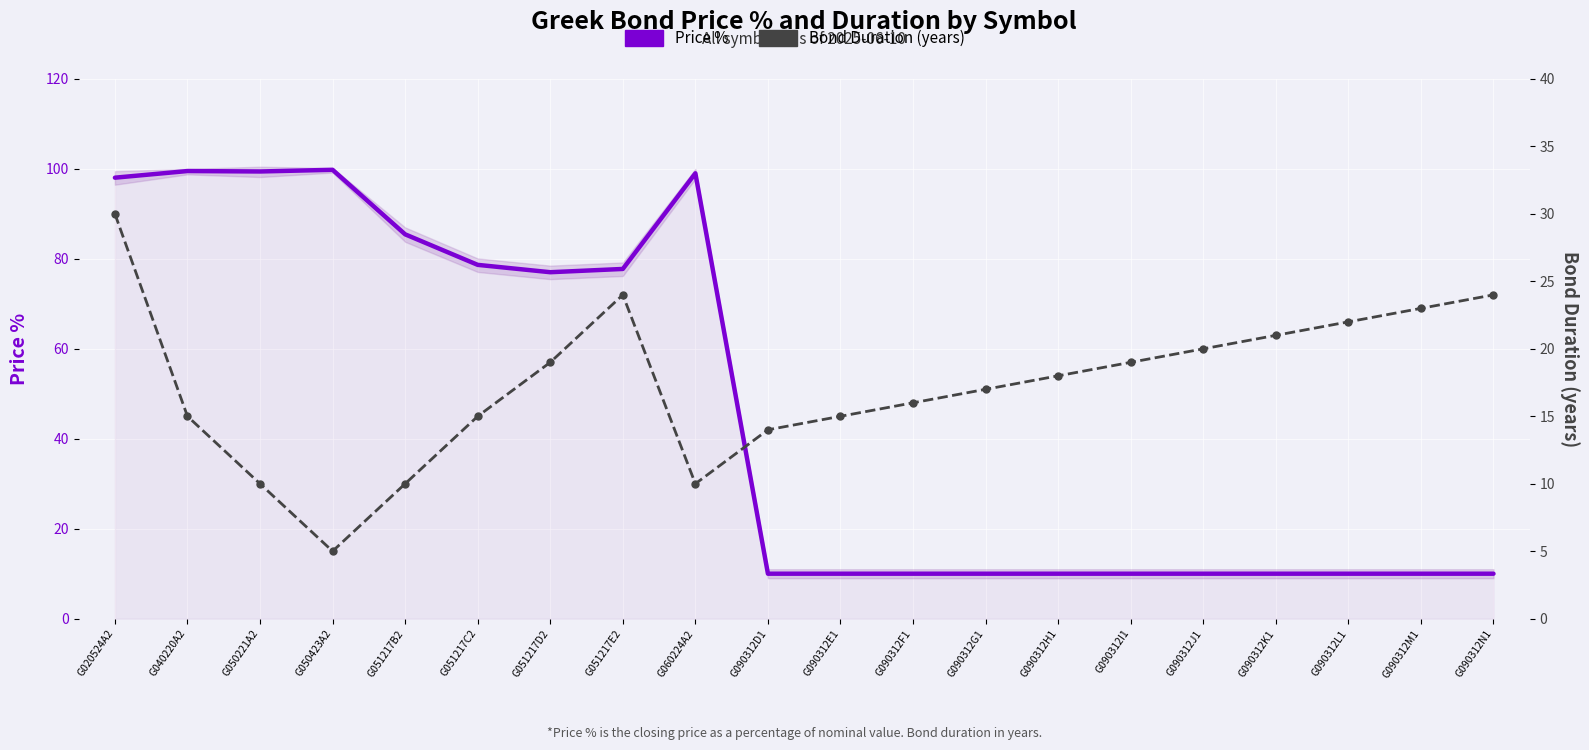

Which series has the largest total across all categories?

Price %